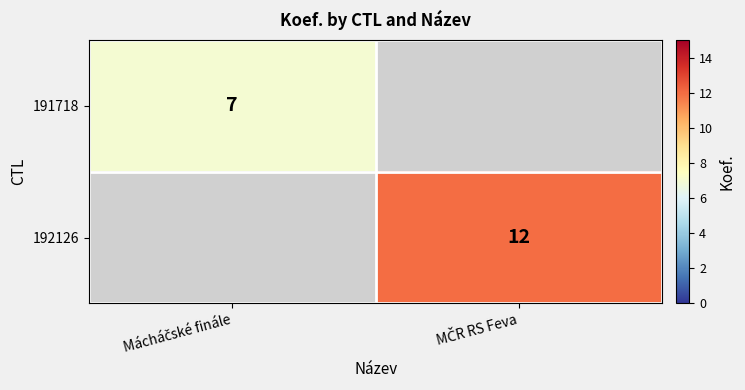

Which category has the highest value in the 191718 series?

Mácháčské finále